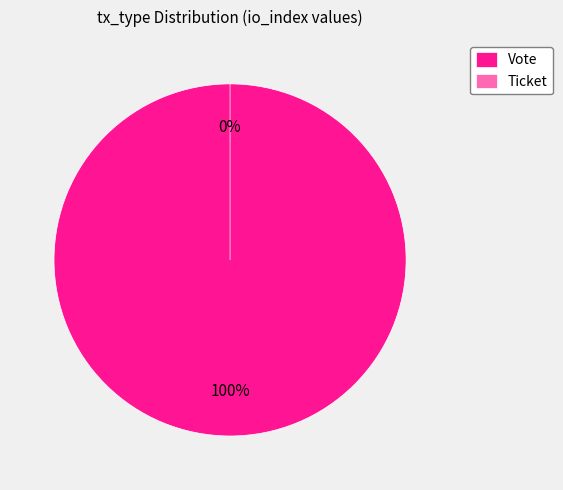

Is Ticket the majority of the pie?

No